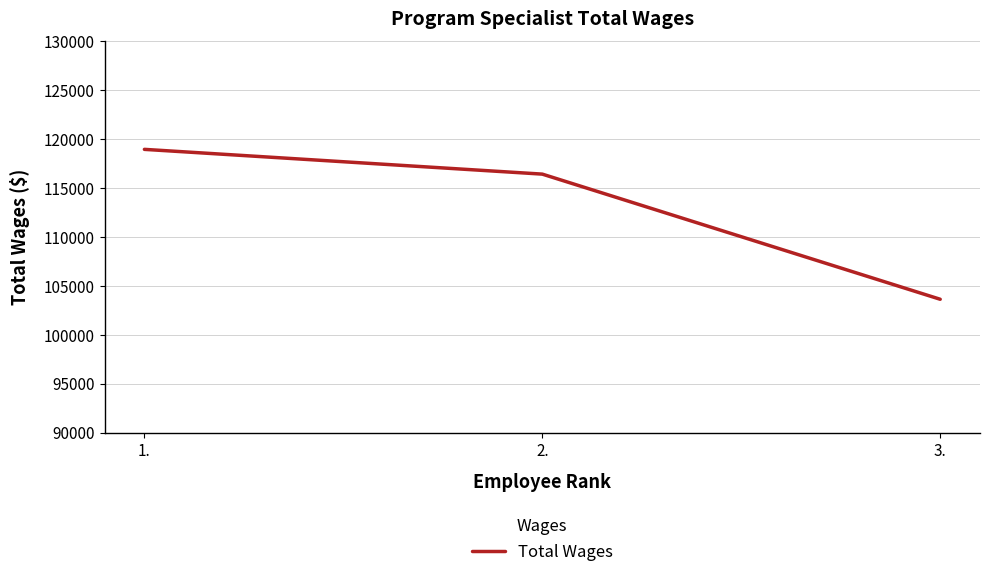

List the labels in order of value, smallest first.

3., 2., 1.